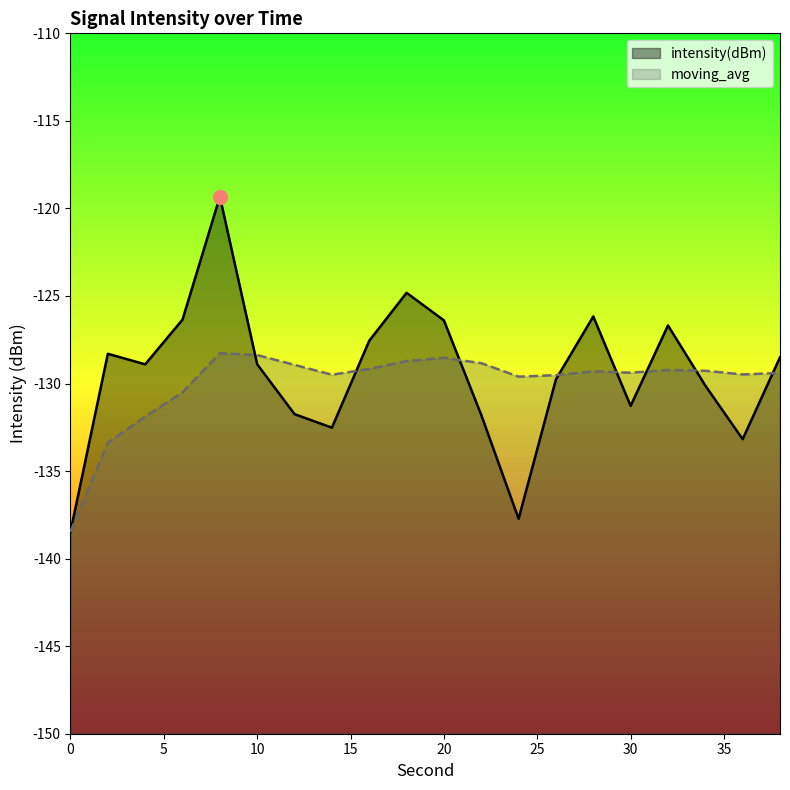

How many categories are shown in the chart?

20